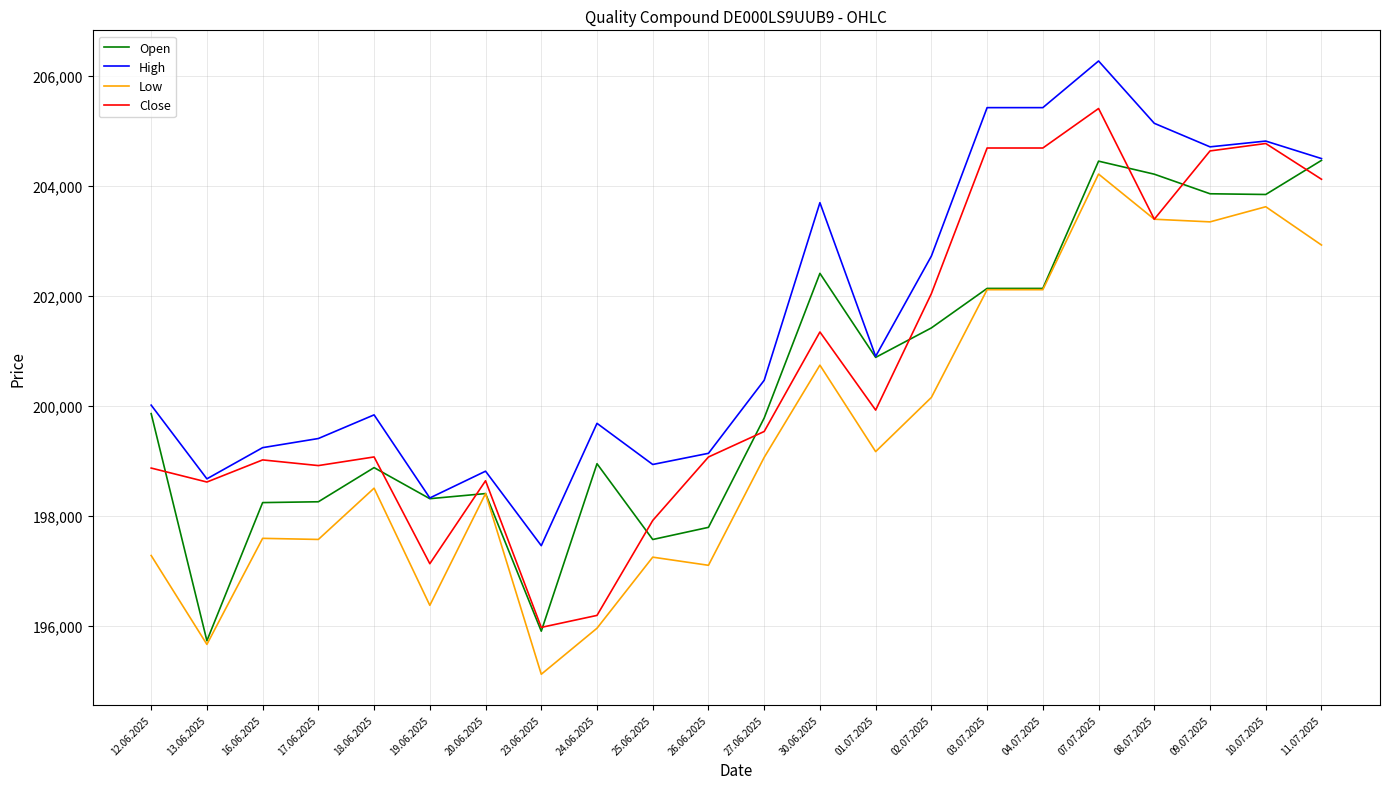

At which category is the sum across all series the highest?

07.07.2025